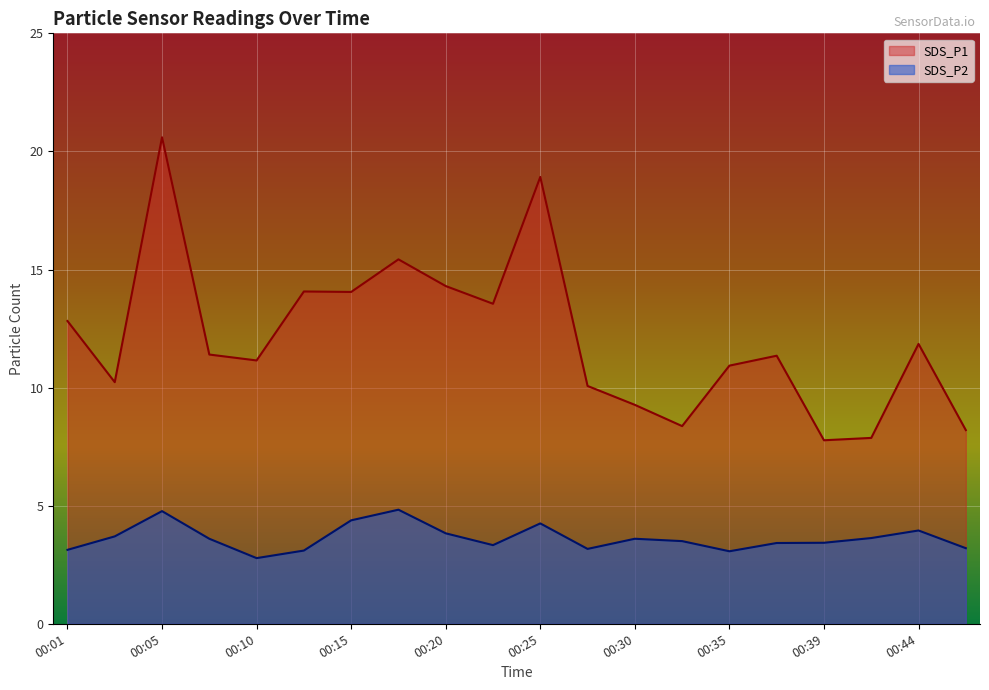

What is the difference between the highest and lowest values at 00:35?

7.9